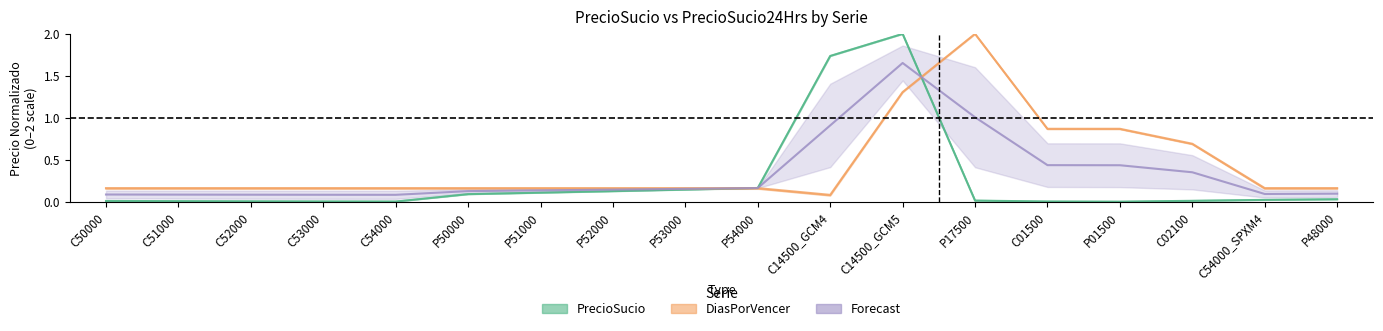

The DiasPorVencer24Hrs series shows 0.1 at P50000. True or false?

False